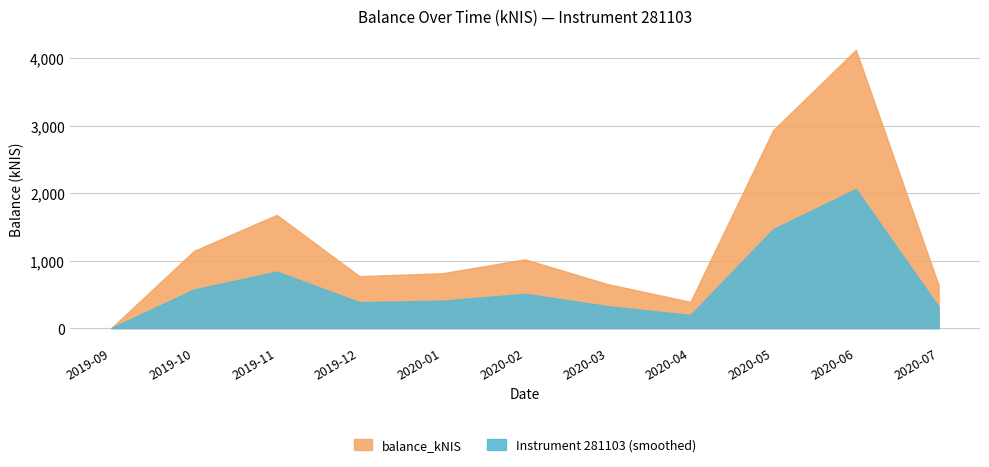

At which category does balance_kNIS reach its first local valley?

2019-12